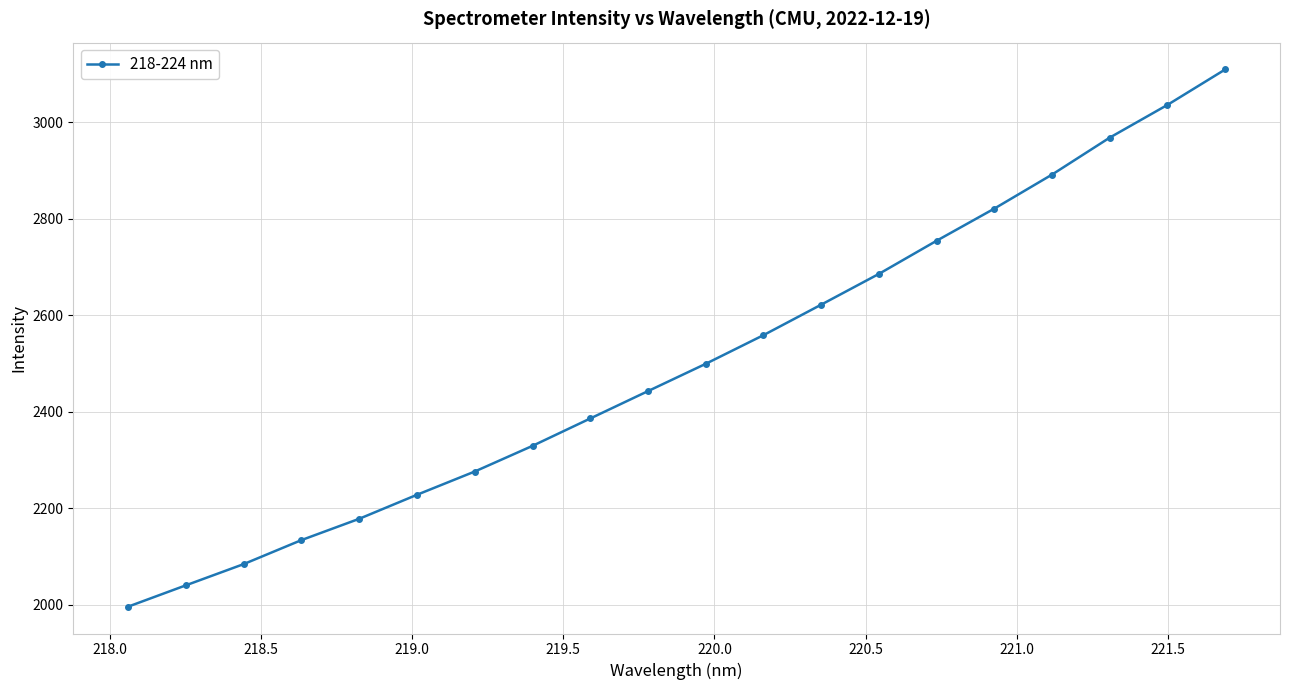

Does the chart display data point markers on the line(s)?

Yes